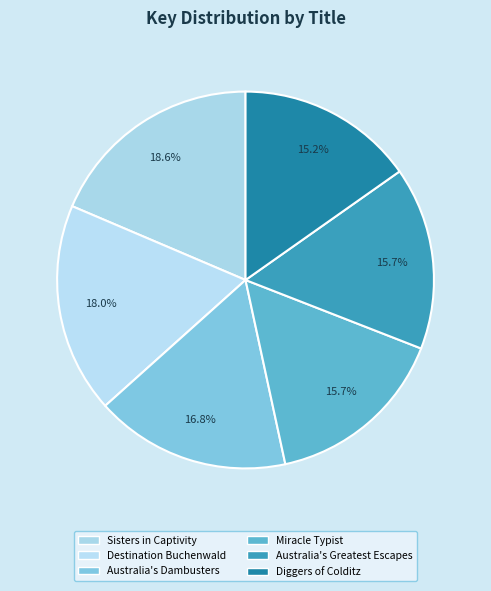

How many segments does this pie chart have?

6